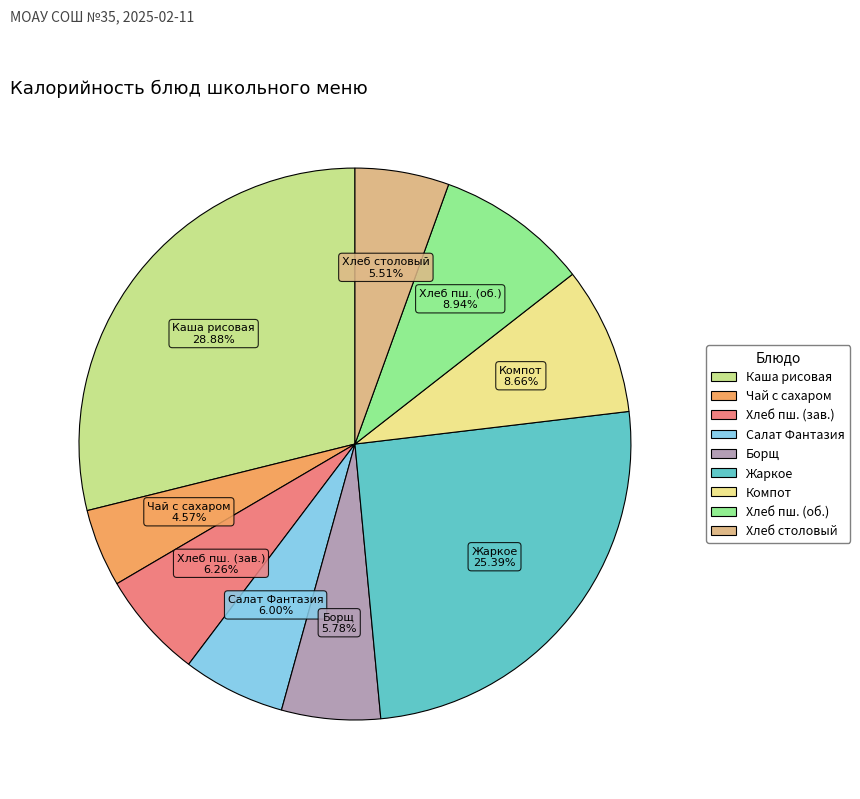

Is there any slice that represents more than half of the pie?

No